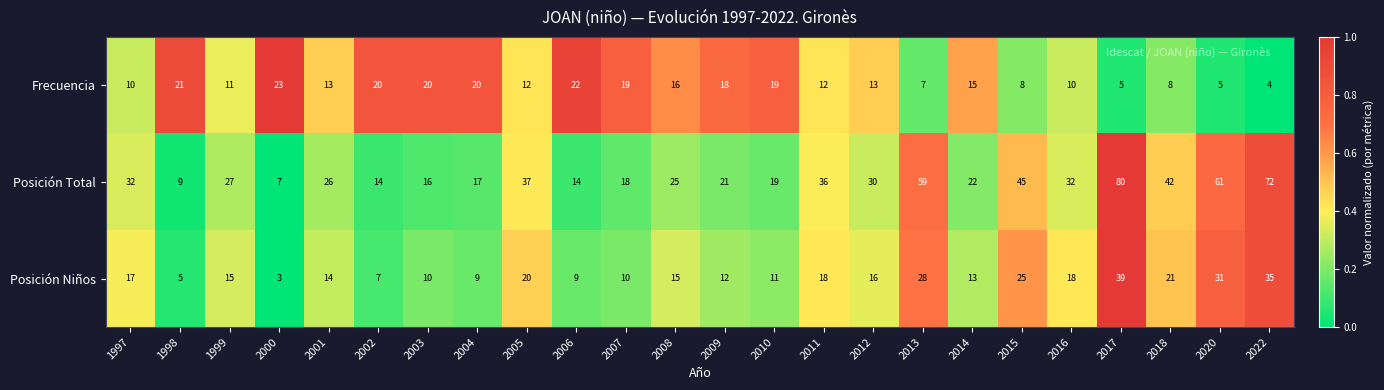

Between 2013 and 2022, which series saw the biggest shift?

Posición Total